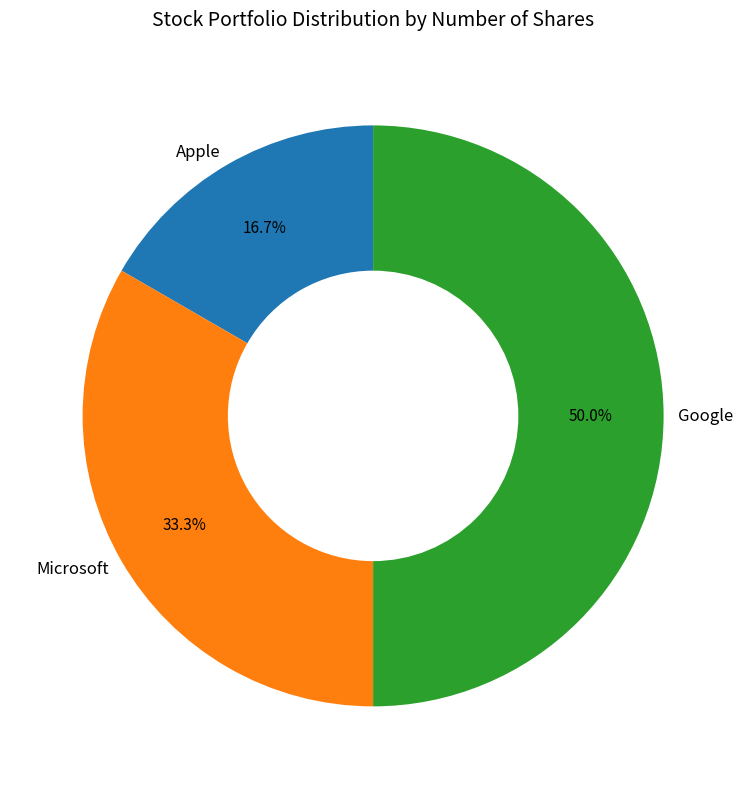

Does Microsoft account for over 50% of the chart?

No